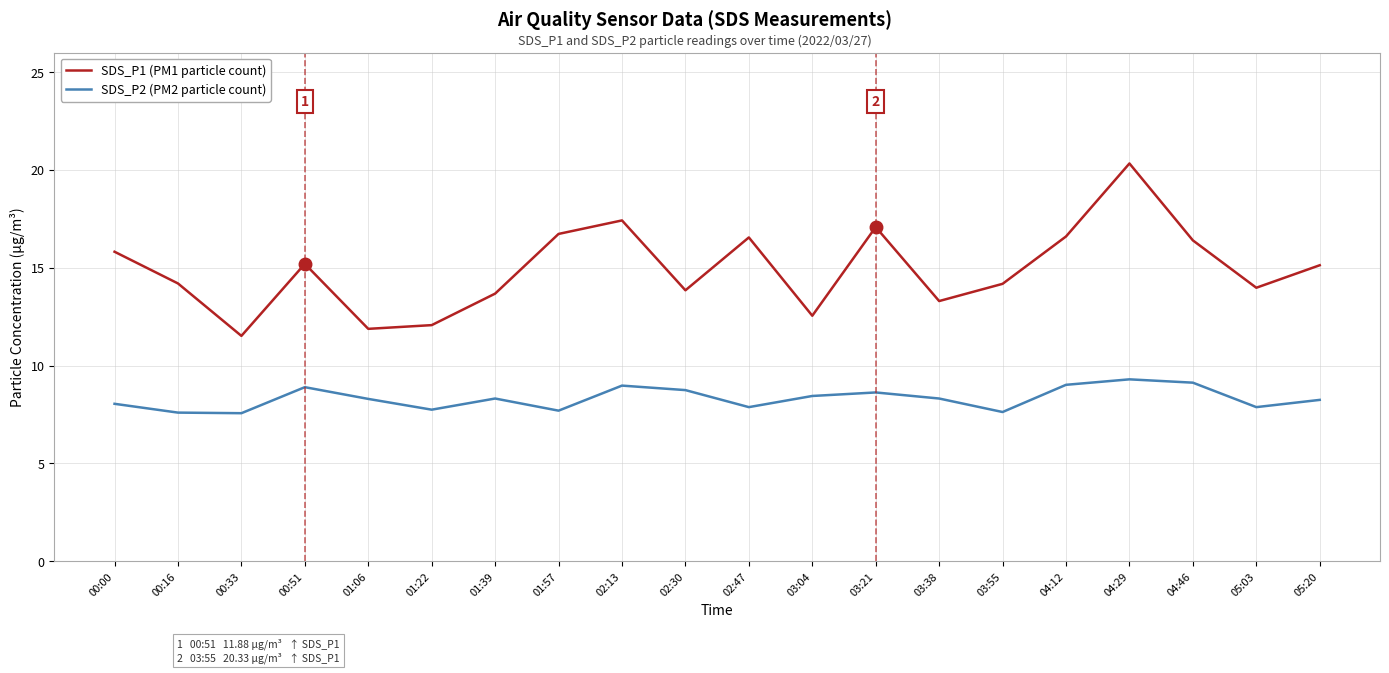

Which series has the largest total across all categories?

SDS_P1 (PM1 particle count)